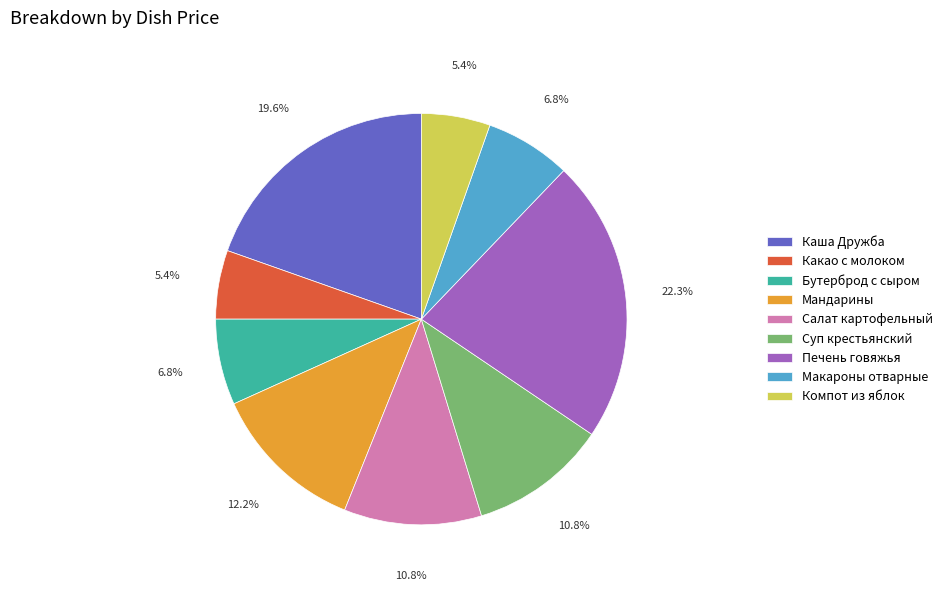

To the nearest percent, what portion does Печень говяжья represent?

22%